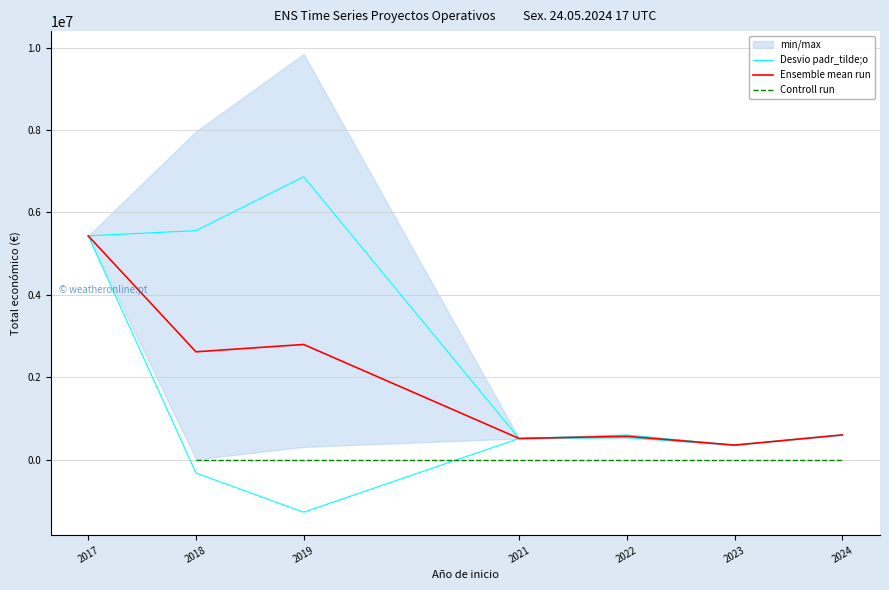

What is the sum of the Desvio padr_tilde;o values at 2023 and 2019?

7220183.3